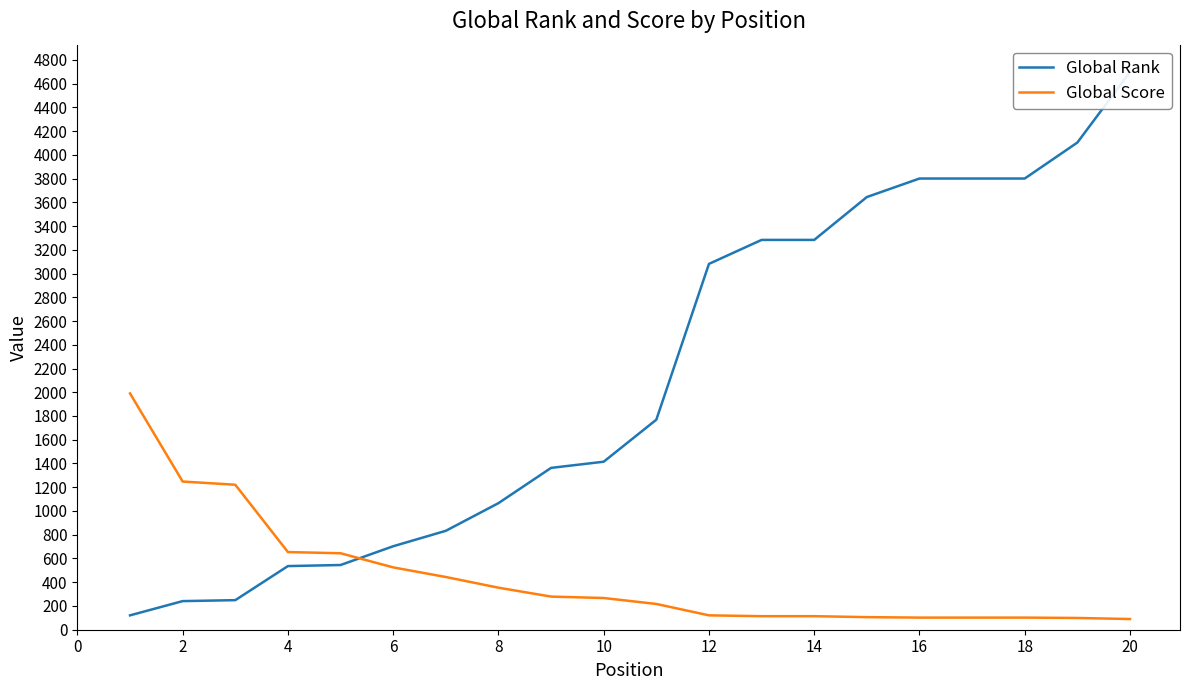

The value of Global Score at 12 is 121. True or false?

True